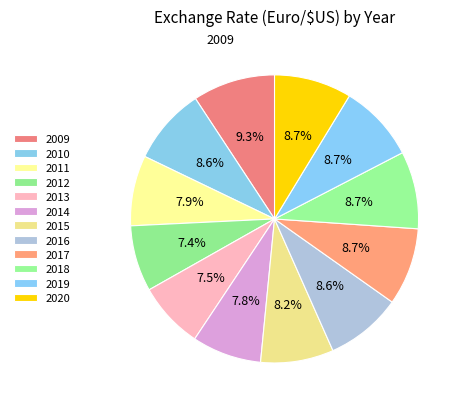

How many slices are in this pie chart?

12